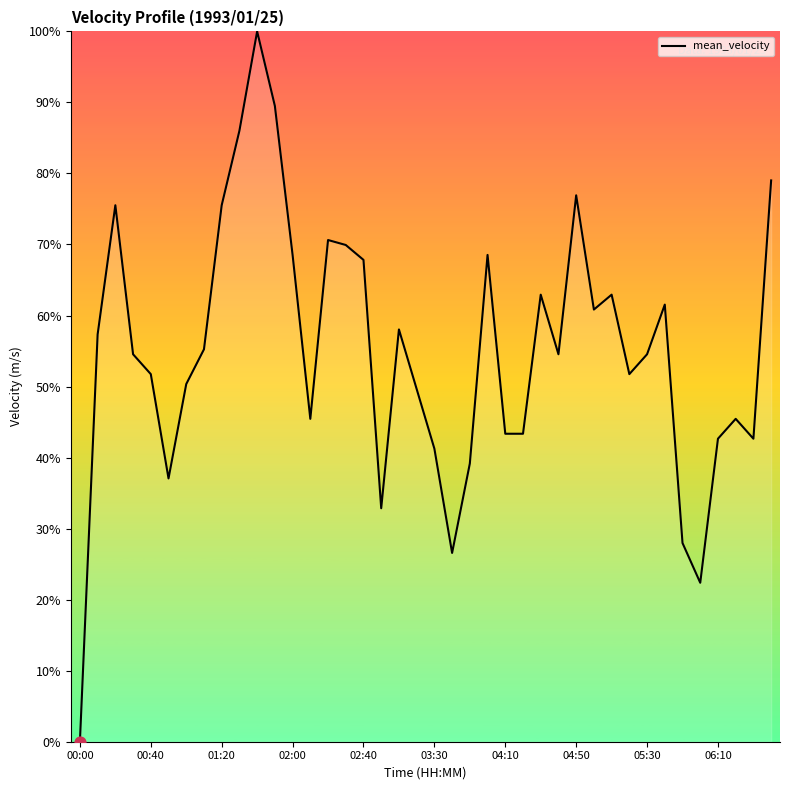

What is the difference between the maximum and minimum values?

100.0